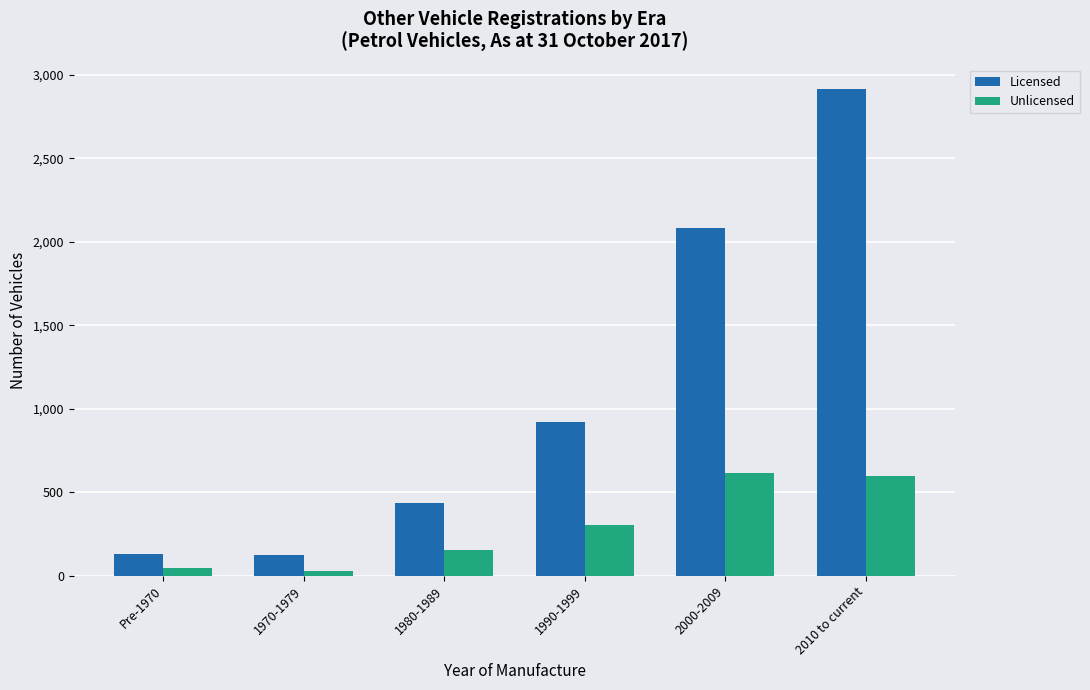

Where is Unlicensed nearest to the value 320?

1990-1999